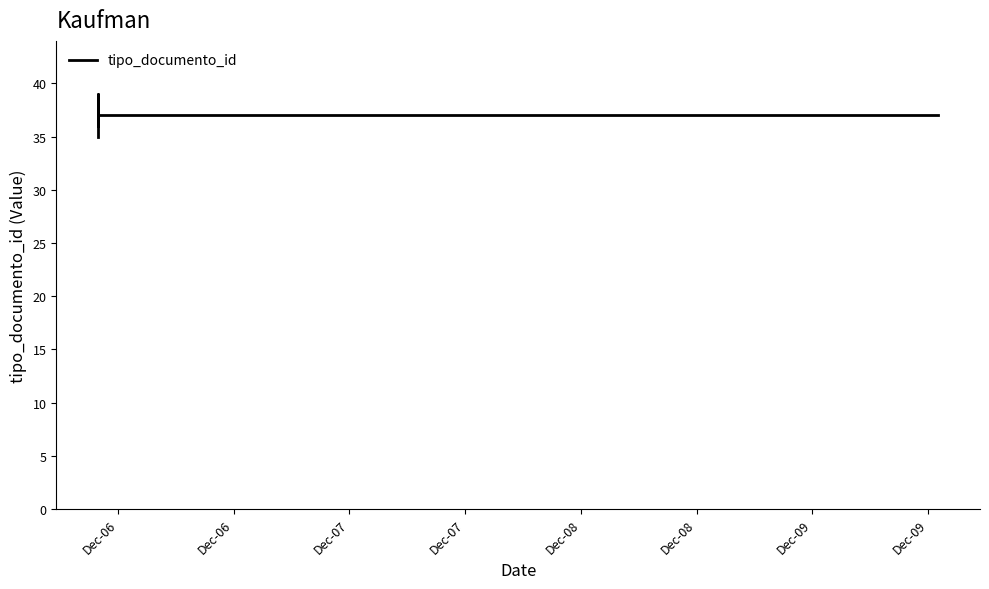

Reading right to left, list all the values displayed in this chart.

37	37	39	36	38	35